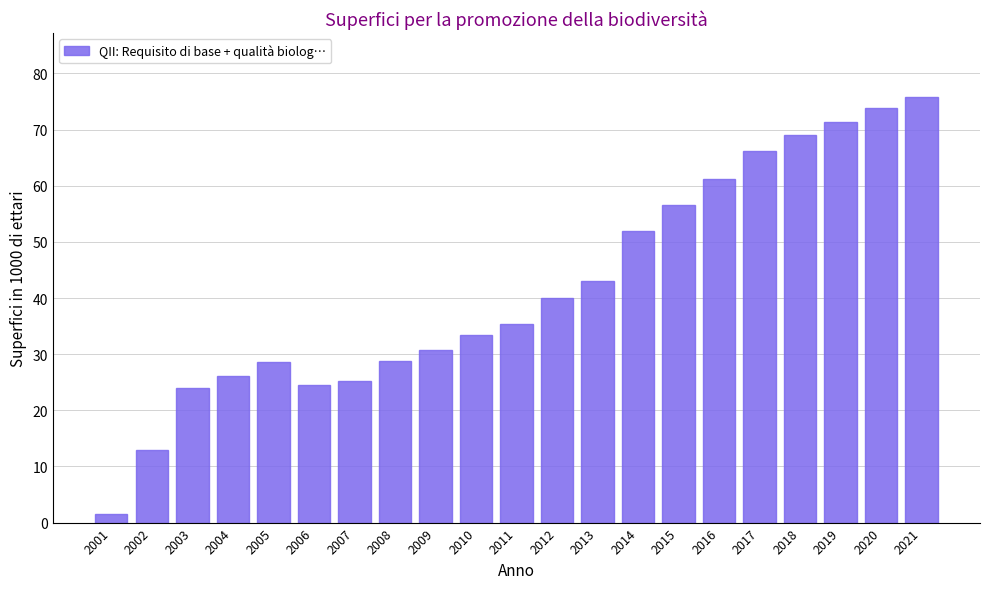

True or false: the data shows 17.2 at 2019.

False